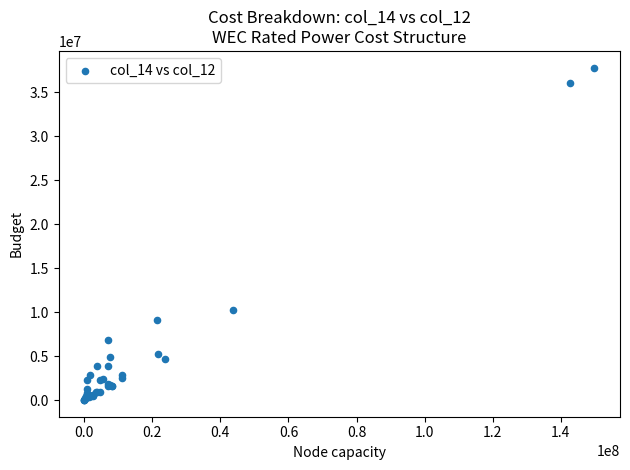

What Y value in the scatter plot is closest to 18898178?

10251511.9